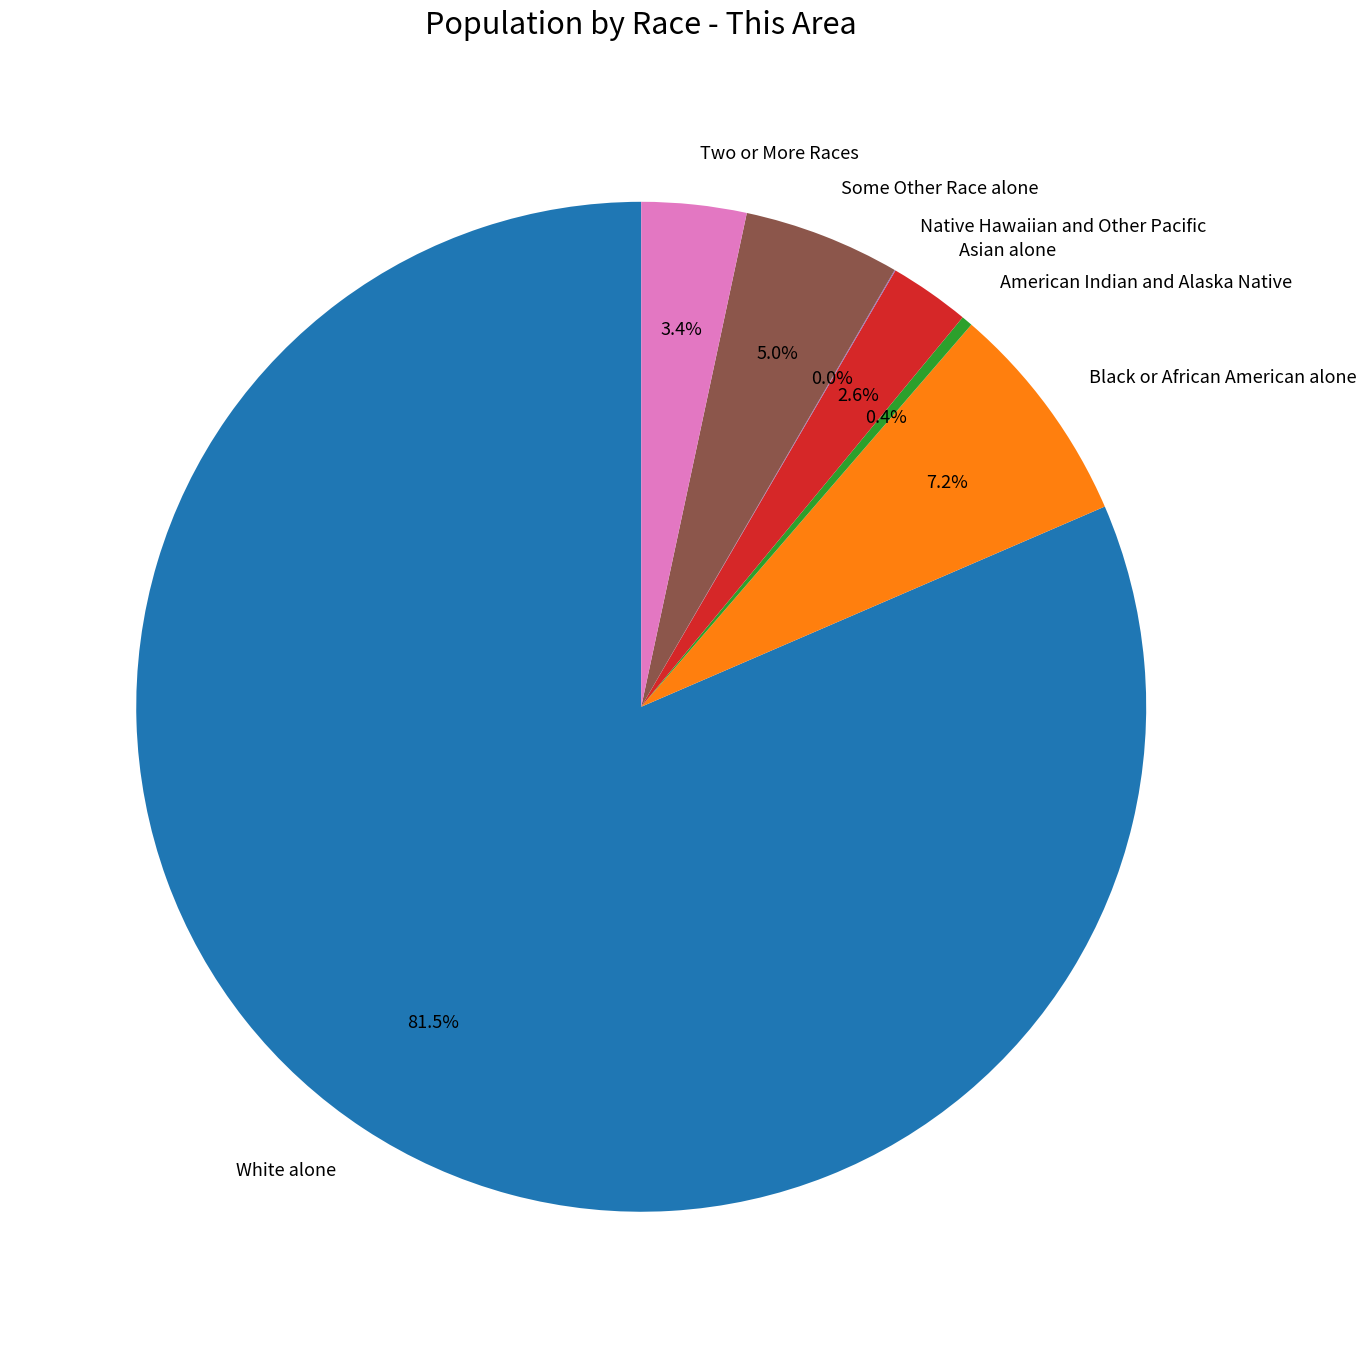

What percentage is the Asian alone slice, to the nearest percent?

3%